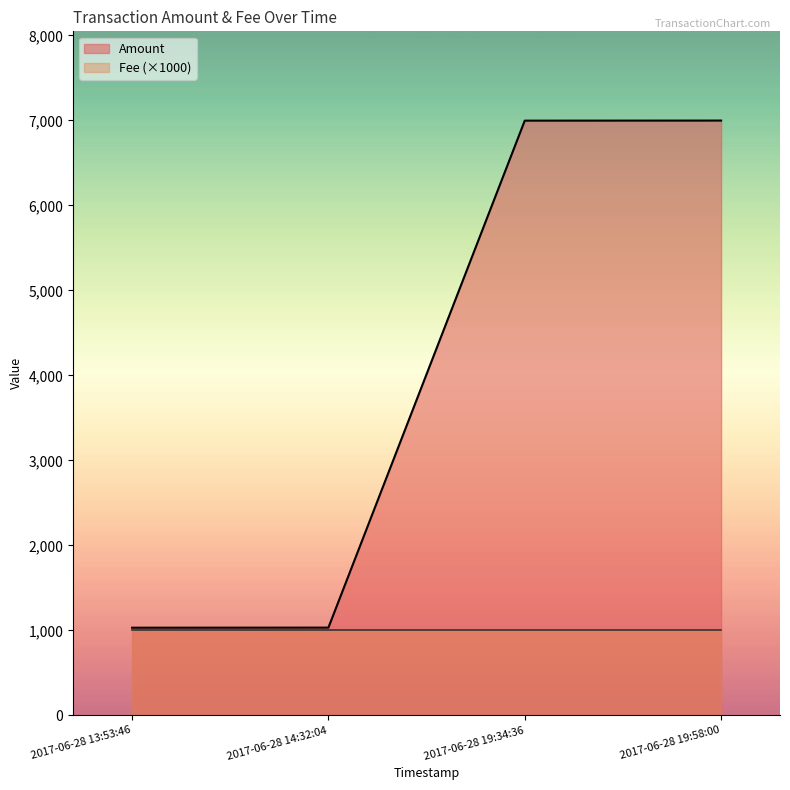

How many lines are shown in the chart?

2